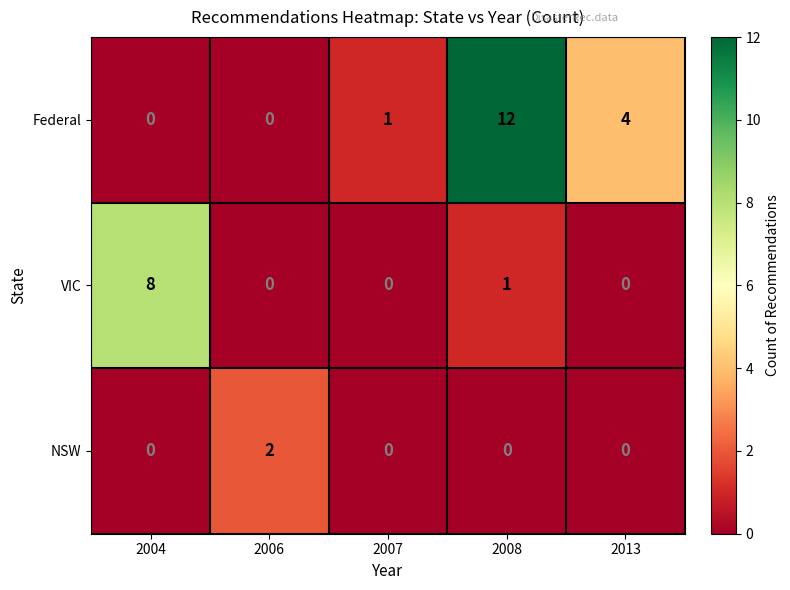

At which category is the sum across all series the highest?

2008